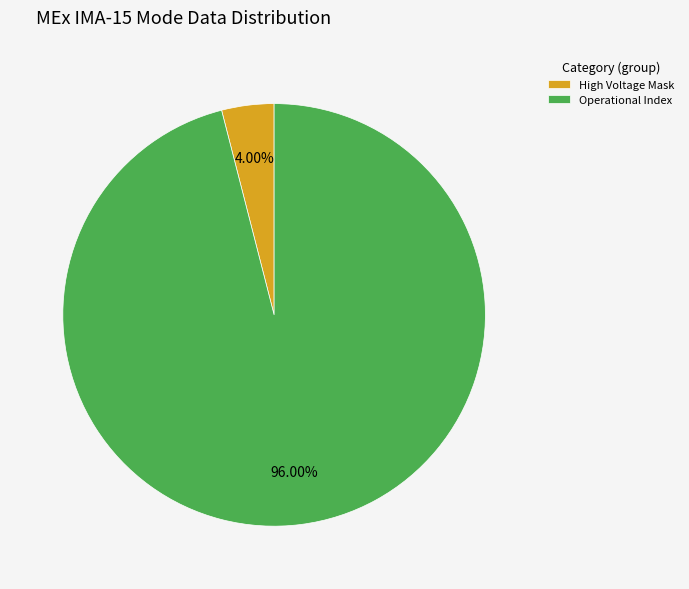

The Operational Index slice represents 96% of the pie. True or false?

True